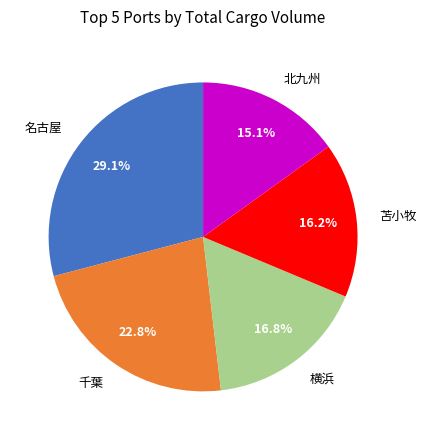

How many segments does this pie chart have?

5